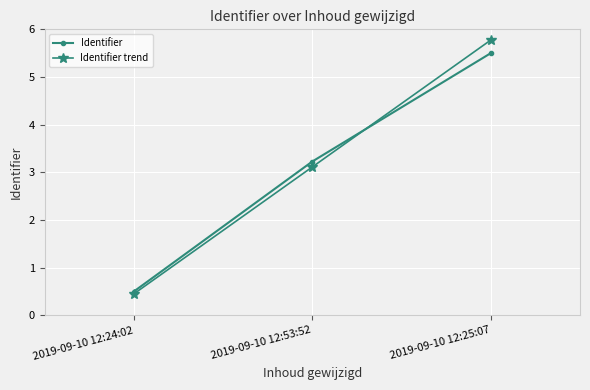

At which category is the sum across all series the highest?

2019-09-10 12:25:07